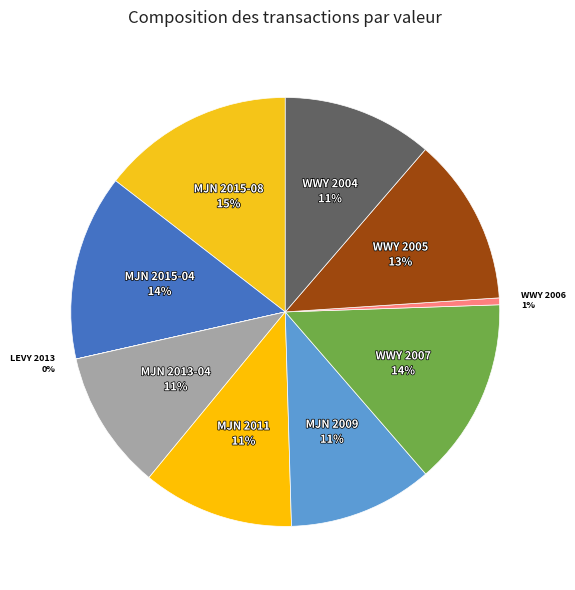

To the nearest percent, what percentage of the pie is WWY 2004?

11%